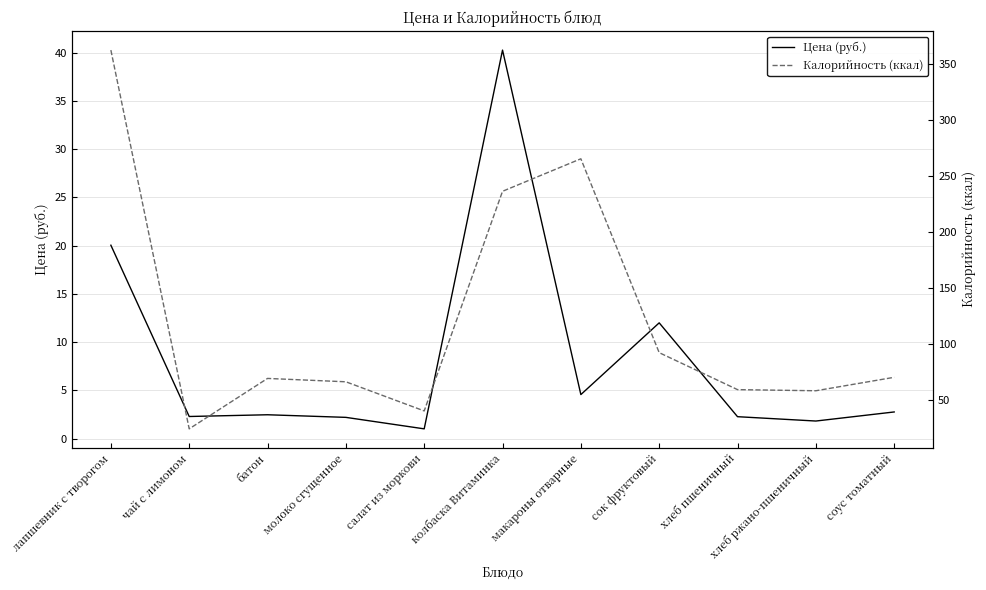

List the series in order of their overall mean, highest first.

Калорийность (ккал), Цена (руб.)